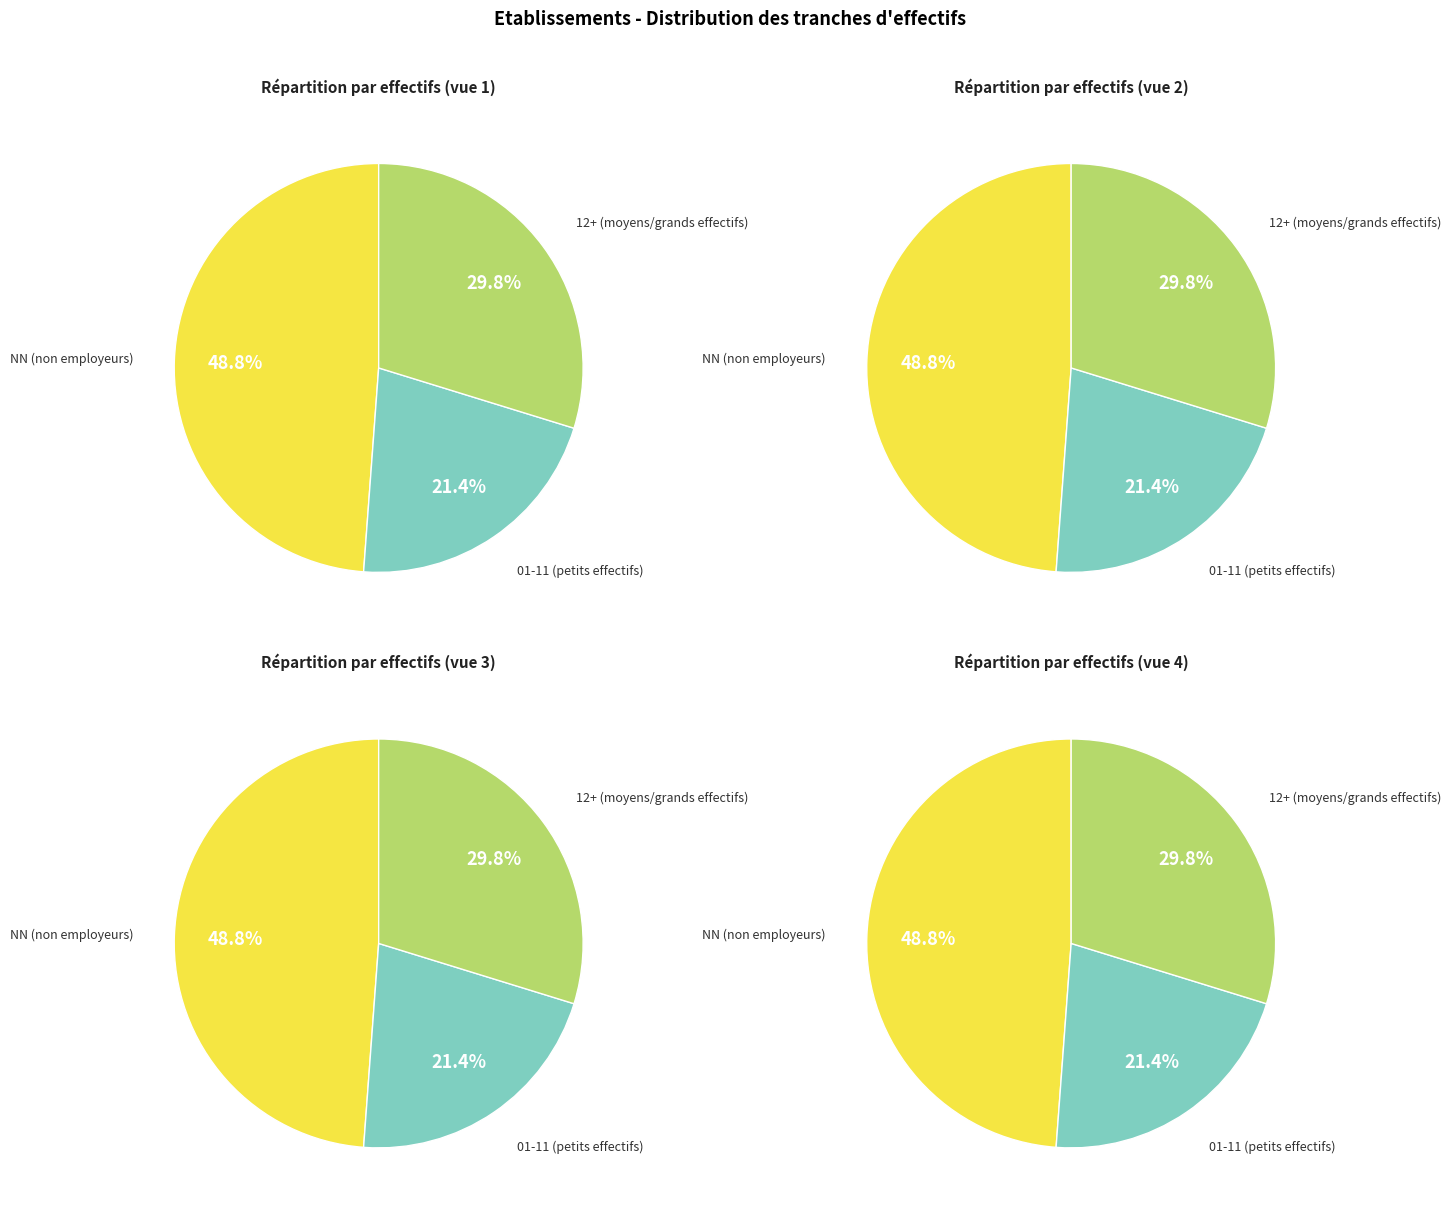

The 31 slice represents 1% of the pie. True or false?

False